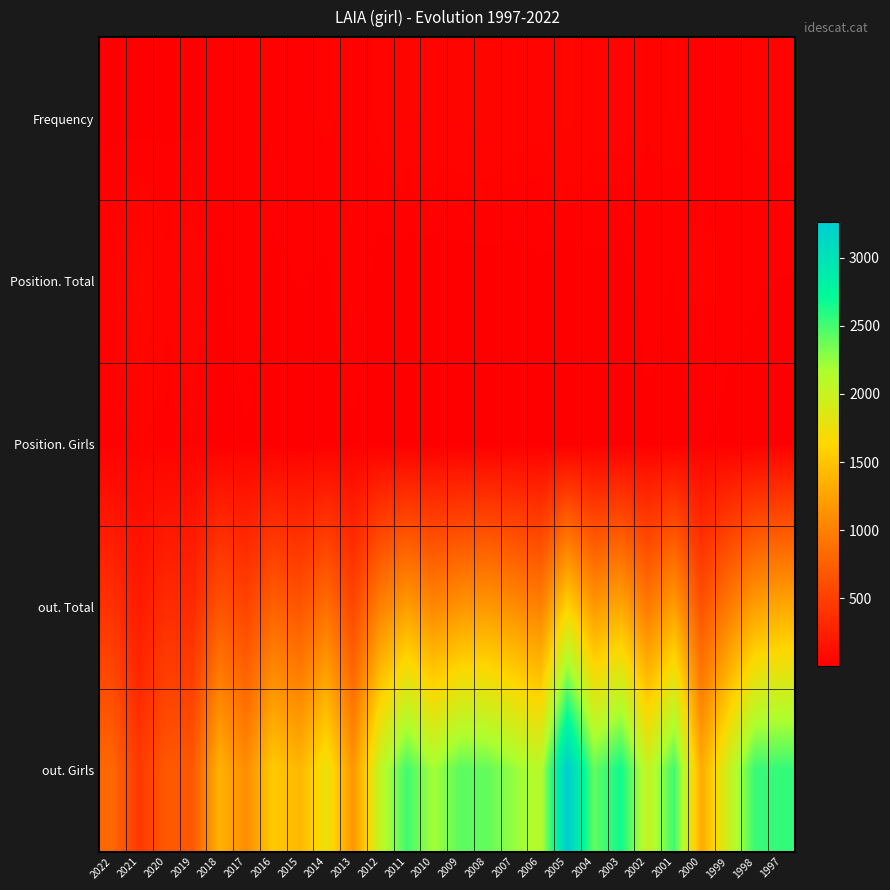

Reading left to right, what are all the values shown in this chart?

Frequency: 2022=11	2021=6	2020=10	2019=10	2018=20	2017=17	2016=25	2015=23	2014=31	2013=20	2012=38	2011=48	2010=44	2009=49	2008=52	2007=42	2006=37	2005=57	2004=40	2003=42	2002=28	2001=35	2000=18	1999=25	1998=31	1997=33
Position. Total: 2022=33	2021=75	2020=40	2019=49	2018=12	2017=26	2016=10	2015=16	2014=12	2013=28	2012=6	2011=3	2010=4	2009=4	2008=4	2007=6	2006=11	2005=3	2004=9	2003=7	2002=21	2001=13	2000=36	1999=21	1998=16	1997=14
Position. Girls: 2022=18	2021=36	2020=21	2019=27	2018=4	2017=13	2016=5	2015=5	2014=6	2013=12	2012=4	2011=2	2010=2	2009=2	2008=3	2007=4	2006=6	2005=2	2004=5	2003=5	2002=11	2001=7	2000=16	1999=9	1998=9	1997=8
out. Total: 2022=392	2021=216	2020=351	2019=339	2018=664	2017=538	2016=764	2015=674	2014=868	2013=567	2012=1007	2011=1214	2010=1060	2009=1146	2008=1185	2007=1098	2006=1005	2005=1611	2004=1183	2003=1293	2002=960	2001=1222	2000=648	1999=950	1998=1232	1997=1298
out. Girls: 2022=815	2021=449	2020=695	2019=696	2018=1371	2017=1095	2016=1547	2015=1399	2014=1775	2013=1155	2012=2047	2011=2512	2010=2200	2009=2432	2008=2404	2007=2247	2006=2102	2005=3259	2004=2404	2003=2670	2002=2014	2001=2520	2000=1311	1999=1962	1998=2535	1997=2554